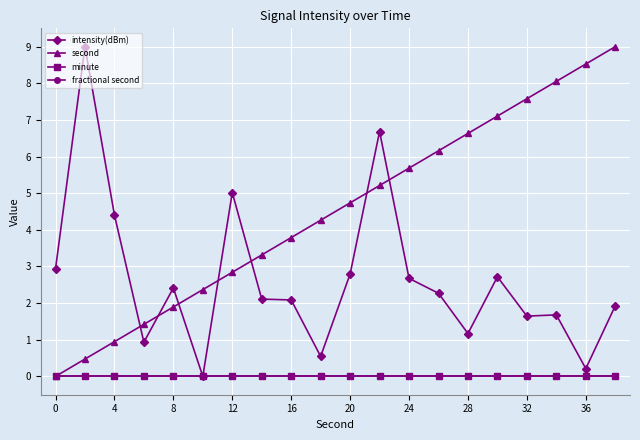

Is this an area chart (filled region under the line)?

No